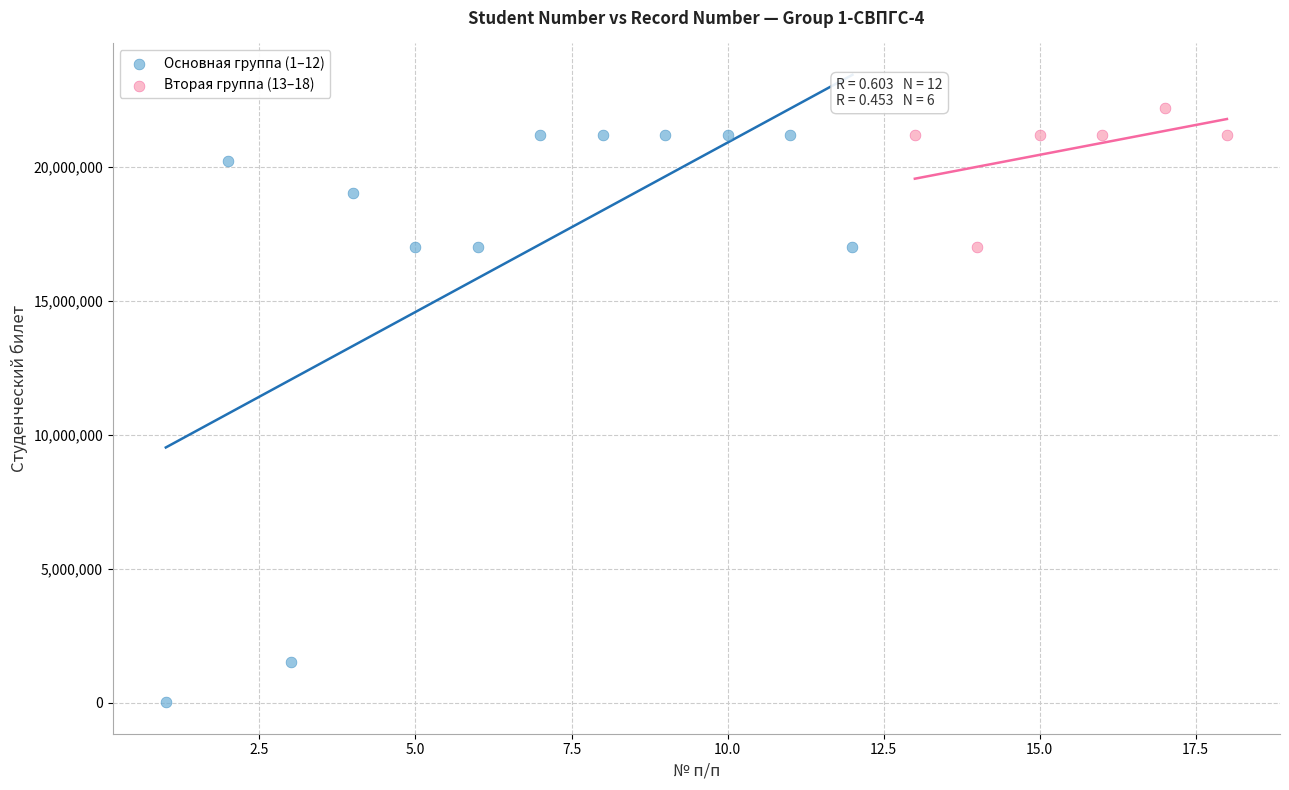

Which series has the largest Y range (max minus min)?

Основная группа (1–12)